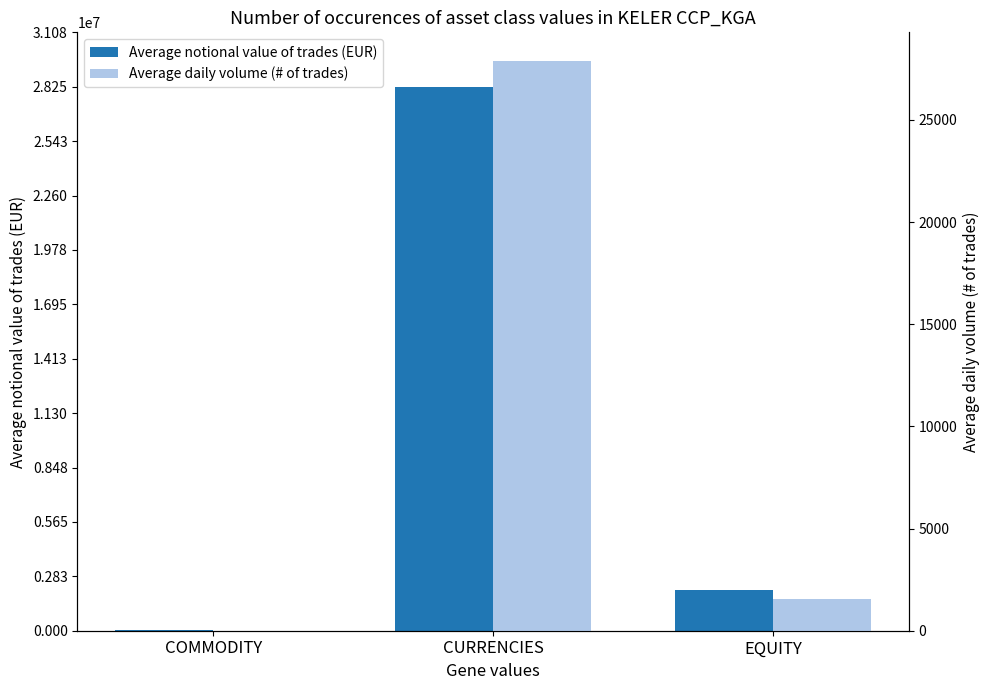

What is the difference between the Average daily volume (# of trades) values at EQUITY and CURRENCIES?

26339.4